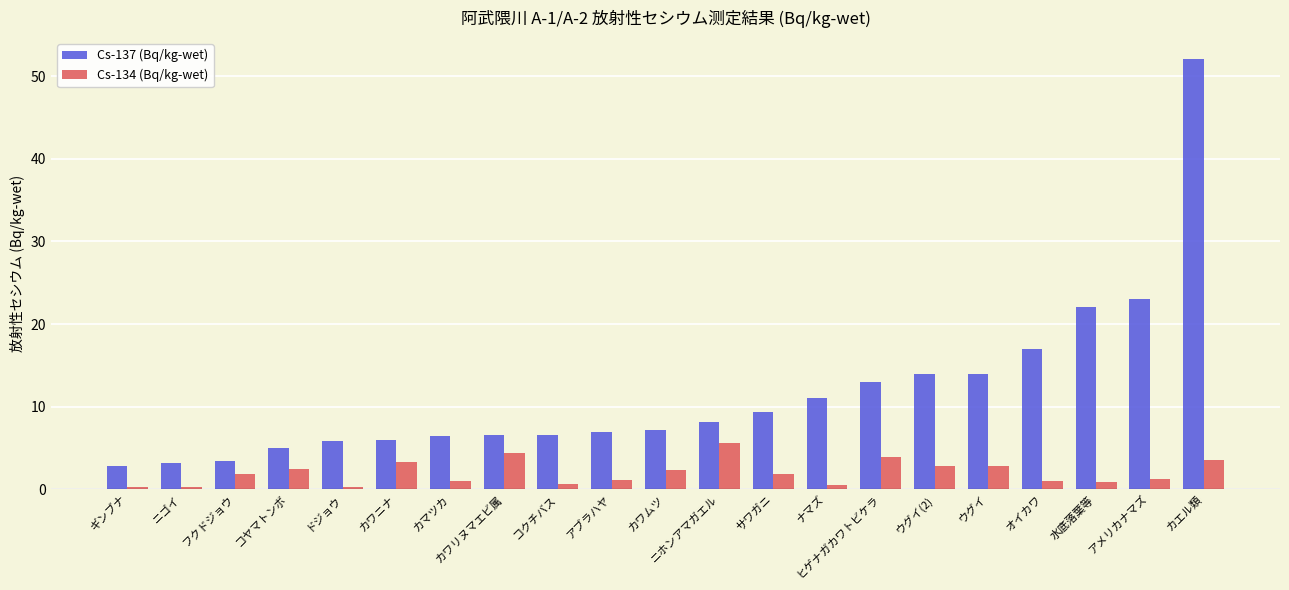

What value does the Cs-137 (Bq/kg-wet) series have at オイカワ?

17.0